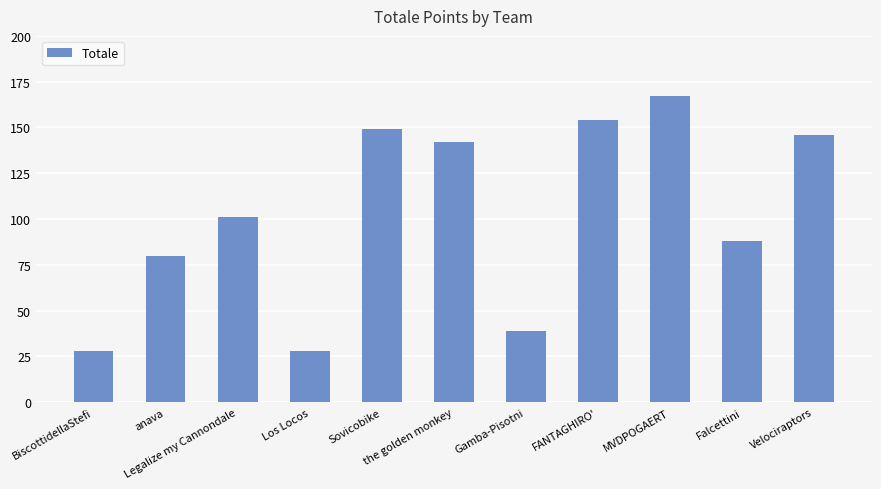

Reading left to right, extract all data points from this chart.

BiscottidellaStefi=28	anava=80	Legalize my Cannondale=101	Los Locos=28	Sovicobike=149	the golden monkey=142	Gamba-Pisotni=39	FANTAGHIRO'=154	MVDPOGAERT=167	Falcettini=88	Velociraptors=146